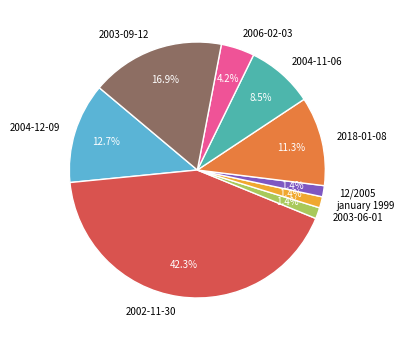

To the nearest percent, what is the combined percentage of 2004-12-09 and 2003-06-01?

14%